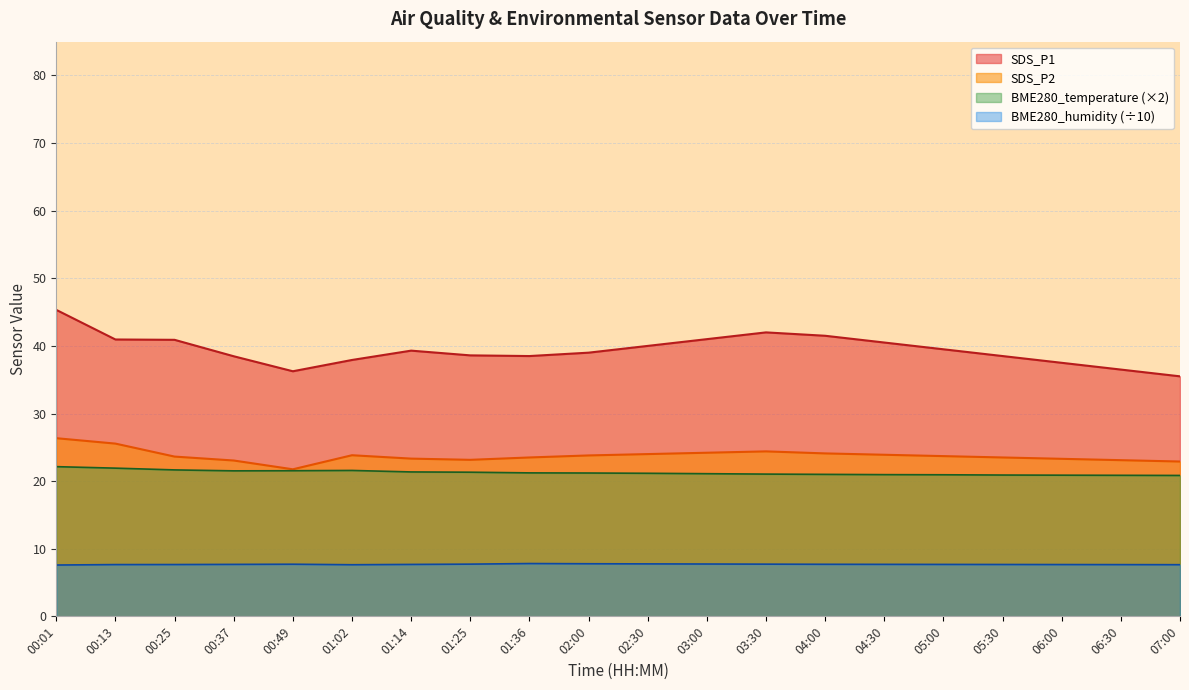

What is the label of the 14th point from the right?

01:14